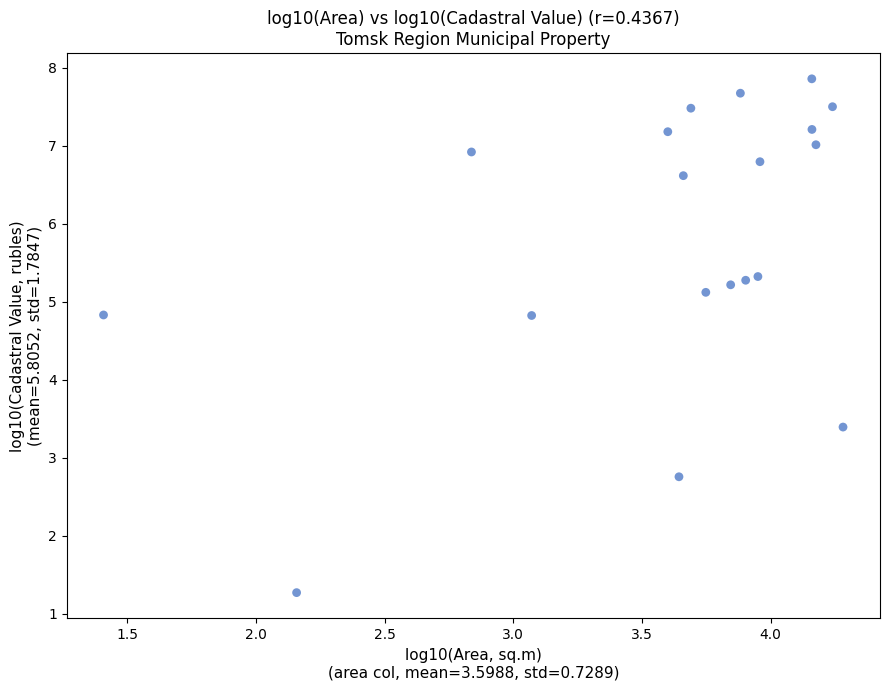

What Y value in the scatter plot is closest to 4?

3.4